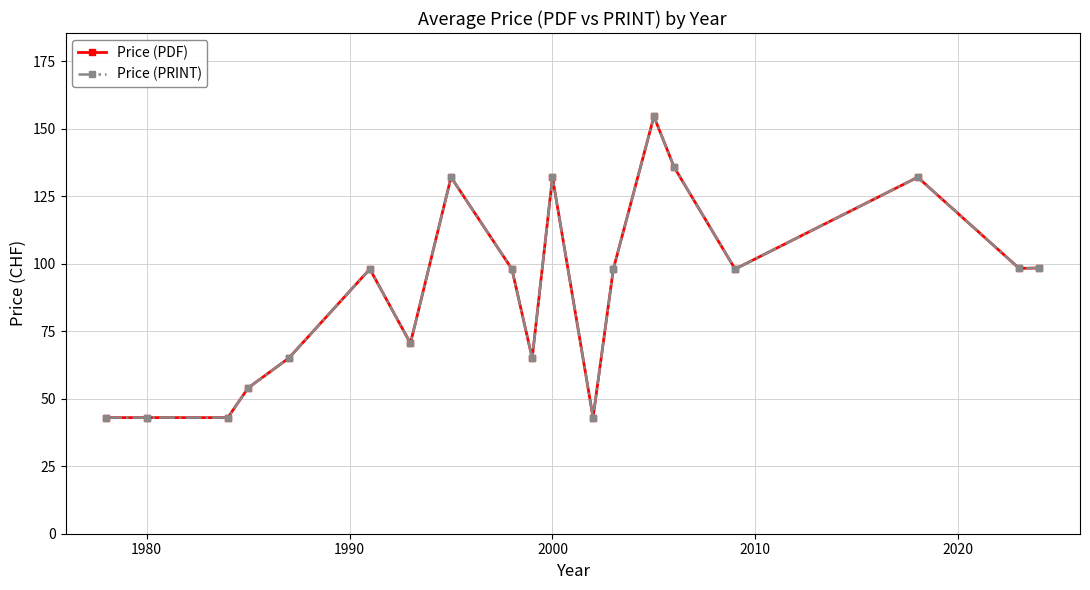

Is this an area chart (filled region under the line)?

No